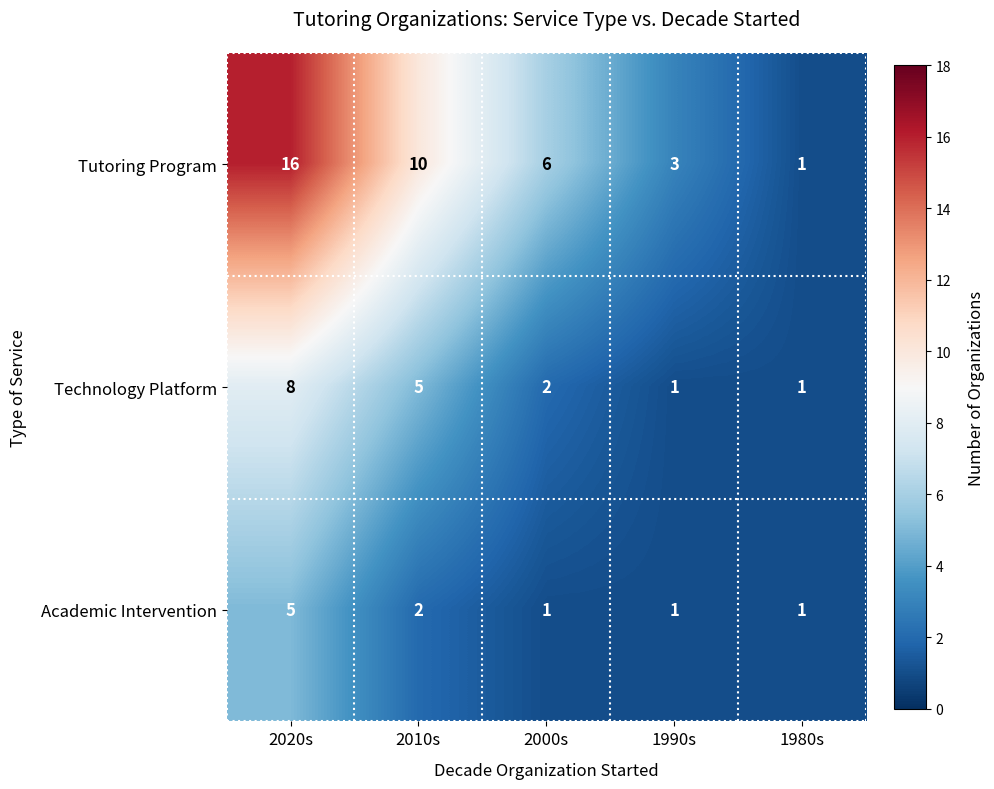

At how many categories does at least one series exceed 9?

2